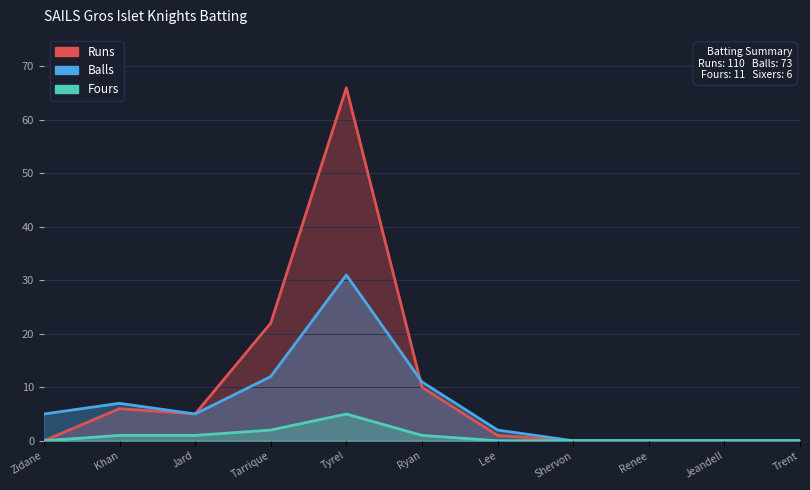

List the series in order of their overall mean, lowest first.

Fours, Balls, Runs